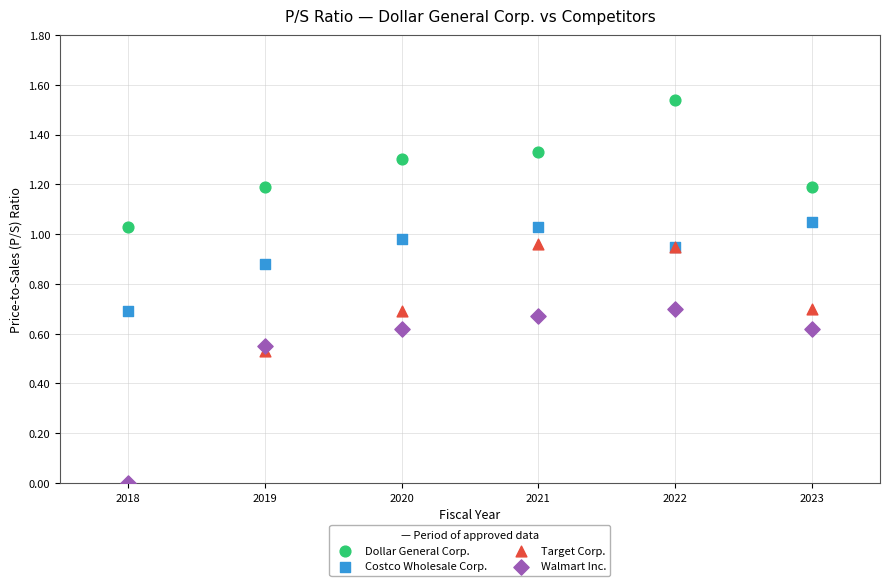

Which series has the widest spread of Y values?

Target Corp.